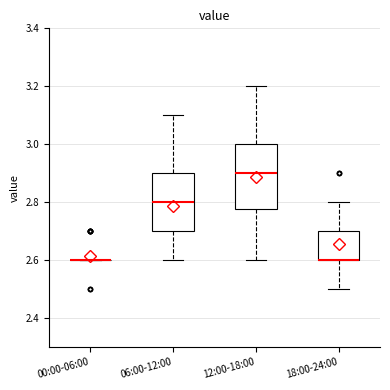

Reading left to right, read every box against the y-axis: the position of its median line, the range the box covers, and the ends of its whiskers. The values are not printed on the chart, so give them approximately, as read against the axis.

00:00-06:00: box collapsed to a line at 2.60, whiskers 2.60 to 2.60
06:00-12:00: median 2.80, box 2.70 to 2.90, whiskers 2.60 to 3.10
12:00-18:00: median 2.90, box 2.78 to 3.00, whiskers 2.60 to 3.20
18:00-24:00: median 2.60 (drawn on the box's lower edge), box 2.60 to 2.70, whiskers 2.50 to 2.80